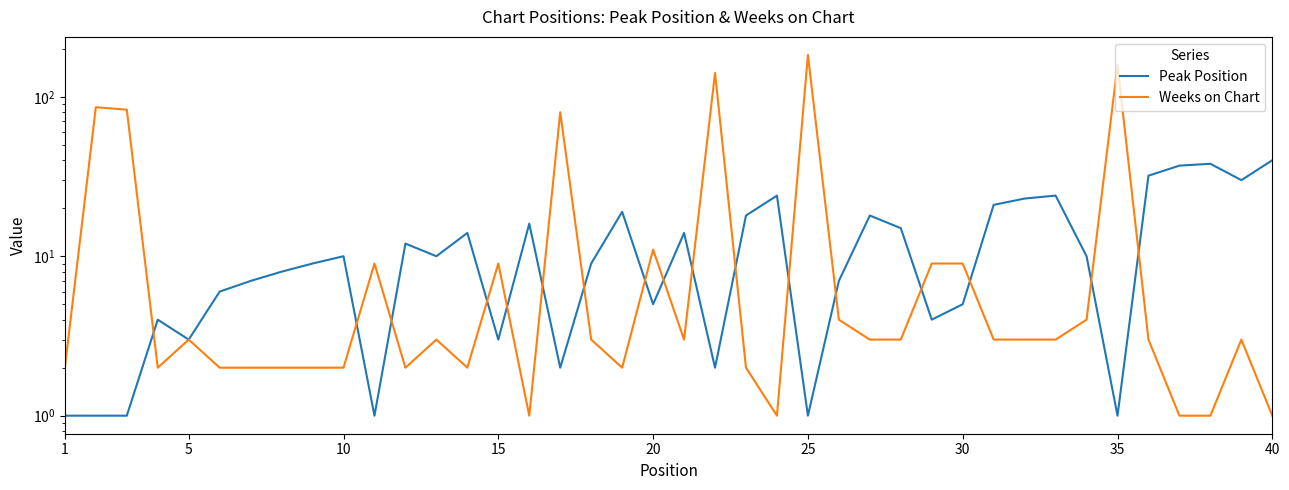

At 5, list the series in order from smallest to largest.

Peak Position, Weeks on Chart